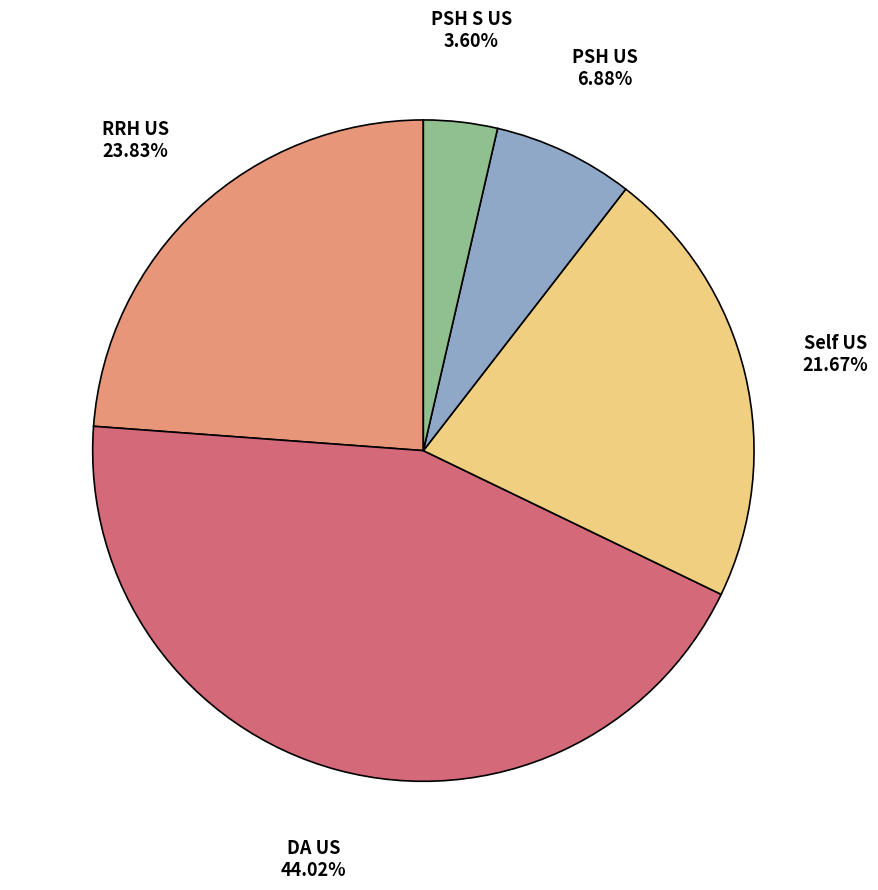

Is there a majority slice in this chart?

No